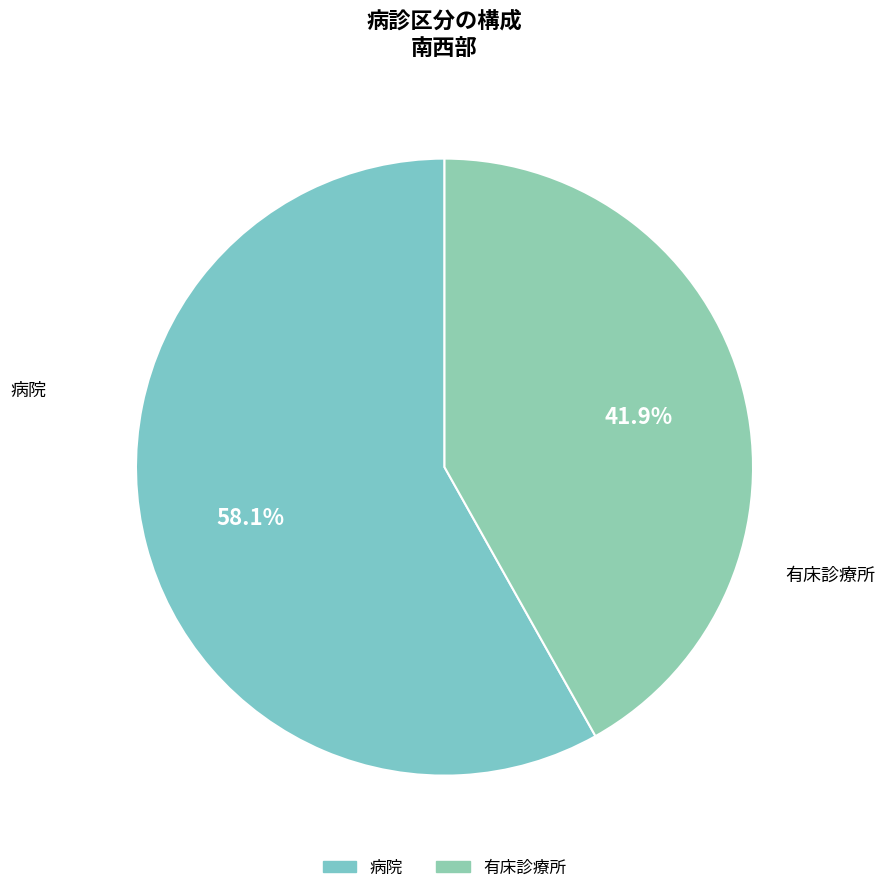

How many segments does this pie chart have?

2